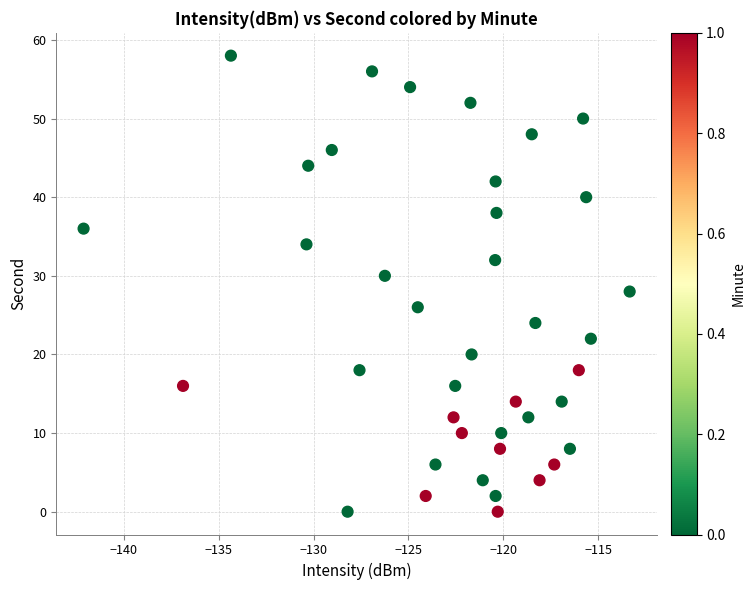

What is the range of Y values (max minus min)?

58